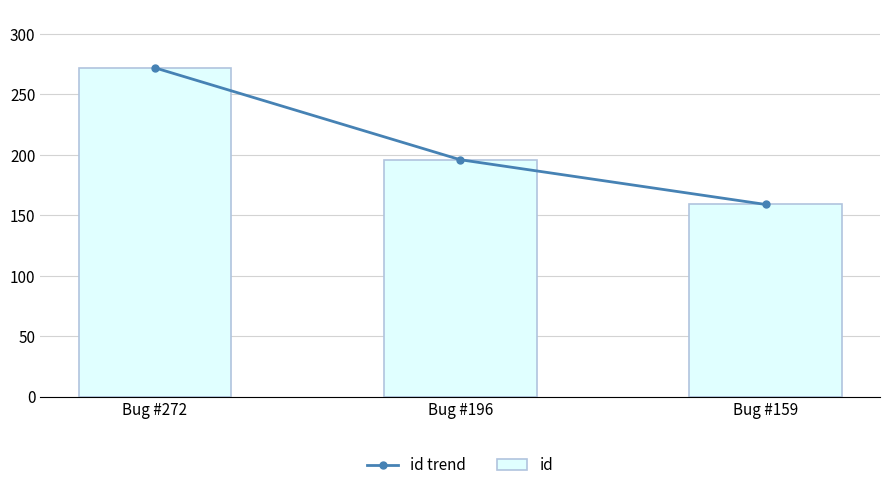

What is the sum of all id trend values?

627